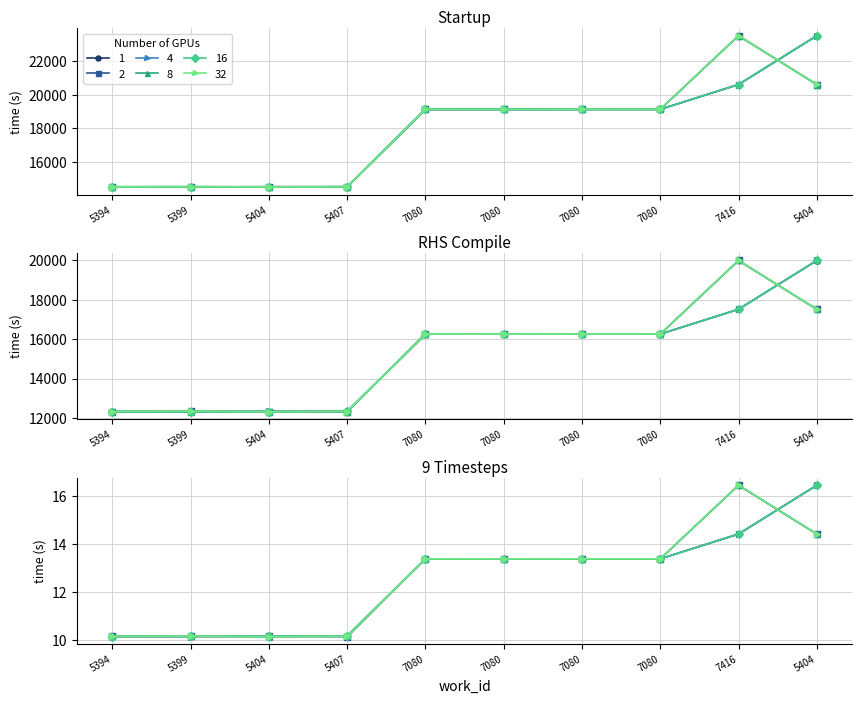

What is the label of the 1st point from the left?

5394